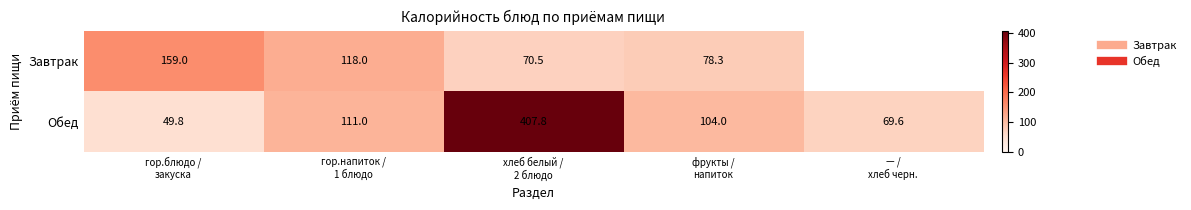

The value of Завтрак at гор.напиток / 1 блюдо is 118.0. True or false?

True